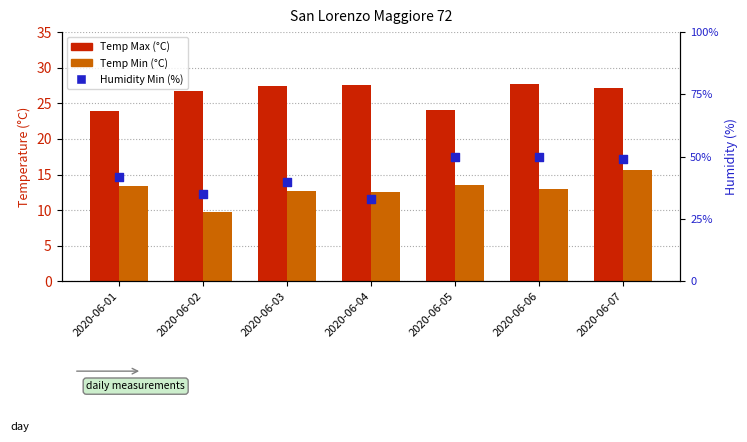

Is the value of Temp Max (°C) at 2020-06-04 greater than the value of Humidity Min (%) at 2020-06-05?

No